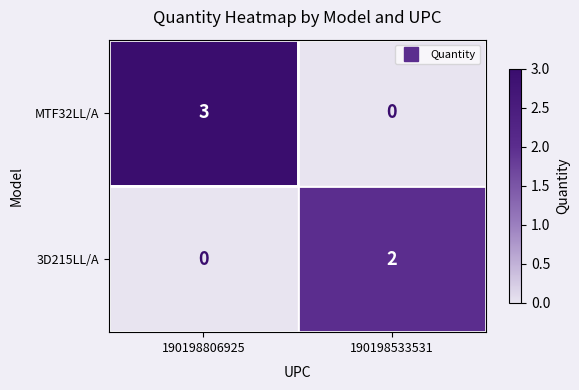

What is the sum of all MTF32LL/A values?

3